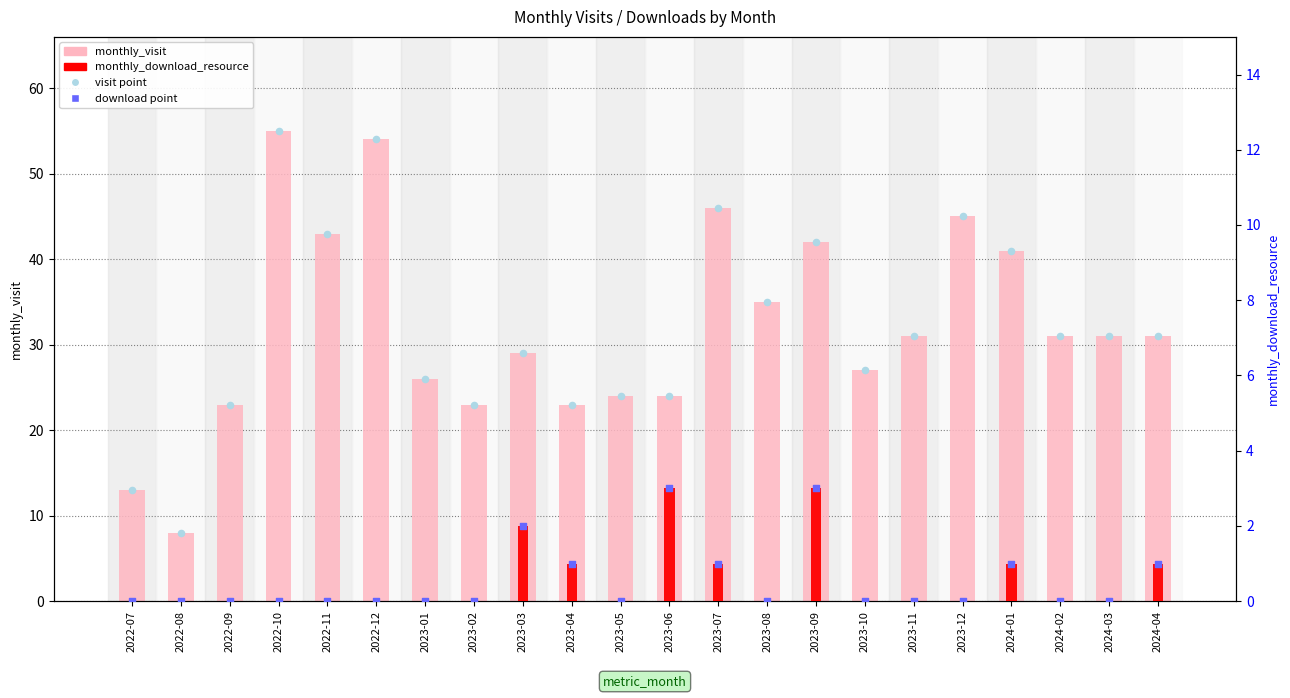

Is the value of monthly_visit at 2022-11 greater than the value of download (point) at 2023-09?

Yes